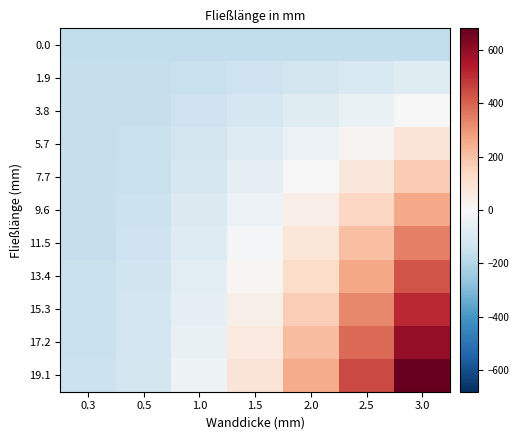

Reading left to right, what are all the values shown in this chart?

0.0: 0.3=-166.3	0.5=-166.3	1.0=-166.3	1.5=-166.3	2.0=-166.3	2.5=-166.3	3.0=-166.3
1.9: 0.3=-164.4	0.5=-162.0	1.0=-153.2	1.5=-140.7	2.0=-124.5	2.5=-104.9	3.0=-81.7
3.8: 0.3=-162.5	0.5=-157.7	1.0=-140.1	1.5=-115.0	2.0=-82.8	2.5=-43.4	3.0=3.0
5.7: 0.3=-160.6	0.5=-153.4	1.0=-126.9	1.5=-89.4	2.0=-41.0	2.5=18.0	3.0=87.6
7.7: 0.3=-158.7	0.5=-149.1	1.0=-113.8	1.5=-63.7	2.0=0.8	2.5=79.4	3.0=172.2
9.6: 0.3=-156.7	0.5=-144.8	1.0=-100.7	1.5=-38.1	2.0=42.6	2.5=140.9	3.0=256.8
11.5: 0.3=-154.8	0.5=-140.5	1.0=-87.5	1.5=-12.4	2.0=84.3	2.5=202.3	3.0=341.5
13.4: 0.3=-152.9	0.5=-136.2	1.0=-74.4	1.5=13.2	2.0=126.1	2.5=263.8	3.0=426.1
15.3: 0.3=-151.0	0.5=-131.9	1.0=-61.3	1.5=38.9	2.0=167.9	2.5=325.2	3.0=510.7
17.2: 0.3=-149.1	0.5=-127.6	1.0=-48.1	1.5=64.5	2.0=209.7	2.5=386.6	3.0=595.4
19.1: 0.3=-147.2	0.5=-123.4	1.0=-35.0	1.5=90.2	2.0=251.4	2.5=448.1	3.0=680.0